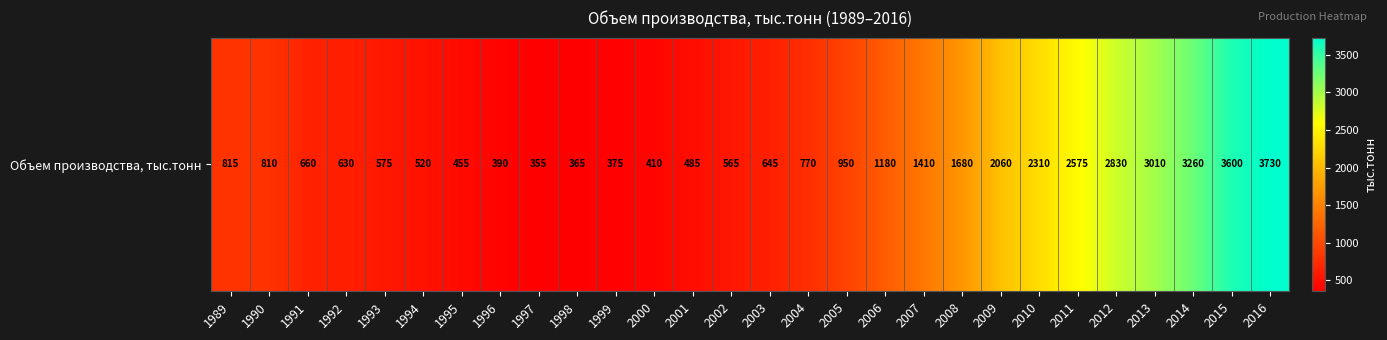

What is the sum of all values?

37420